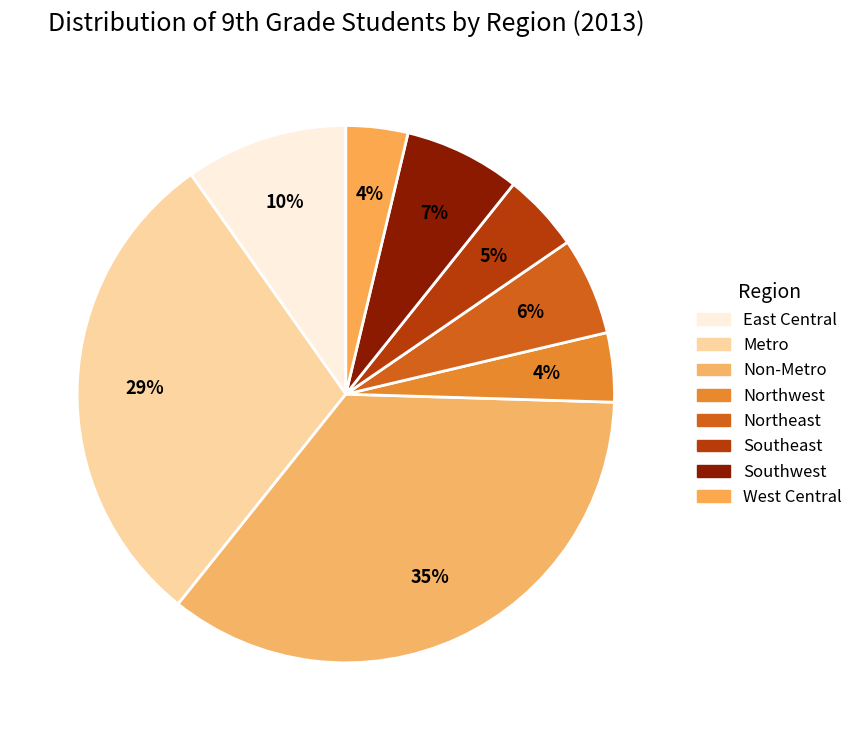

How many slices are in this pie chart?

8